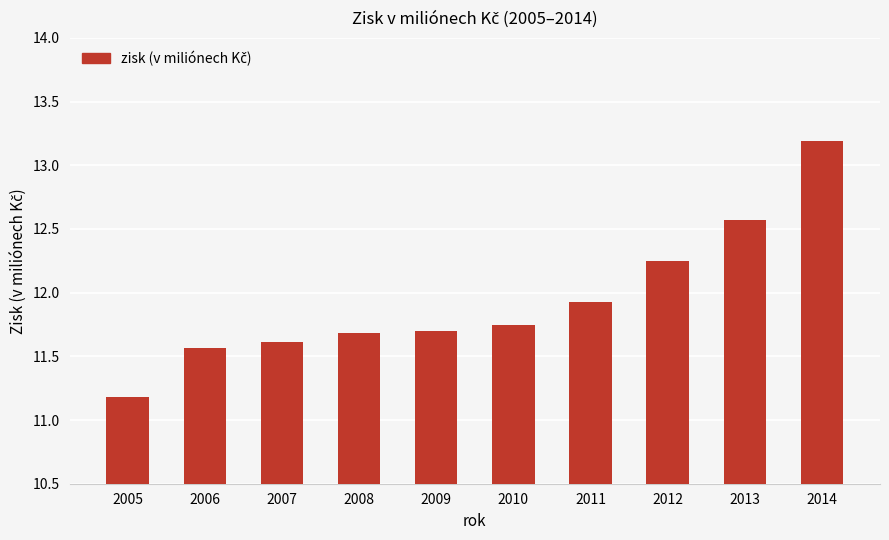

Which category has the lowest value across all series?

2005